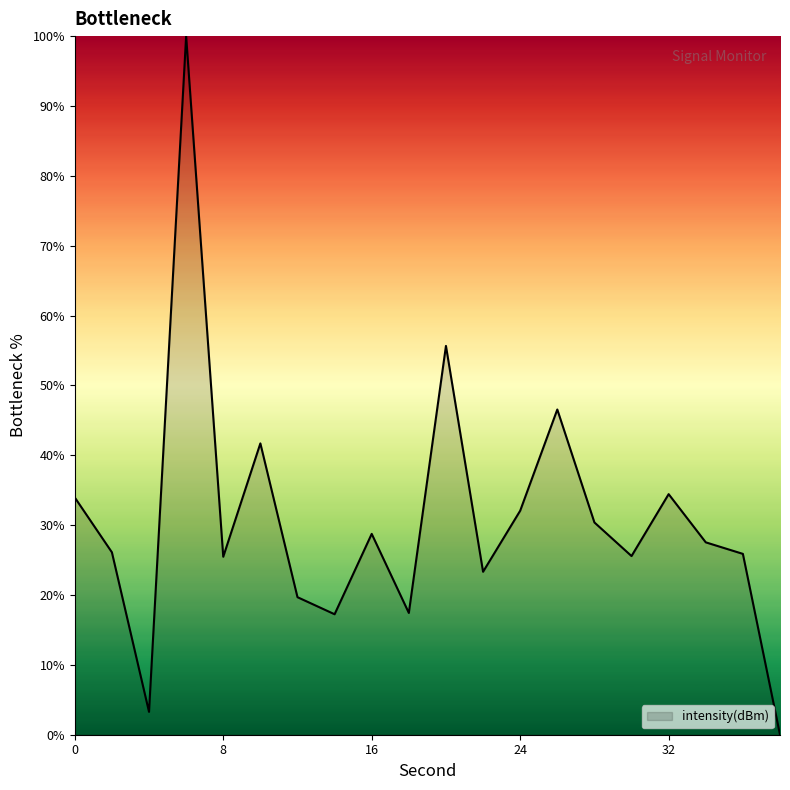

What is the maximum value shown in the chart?

100.0